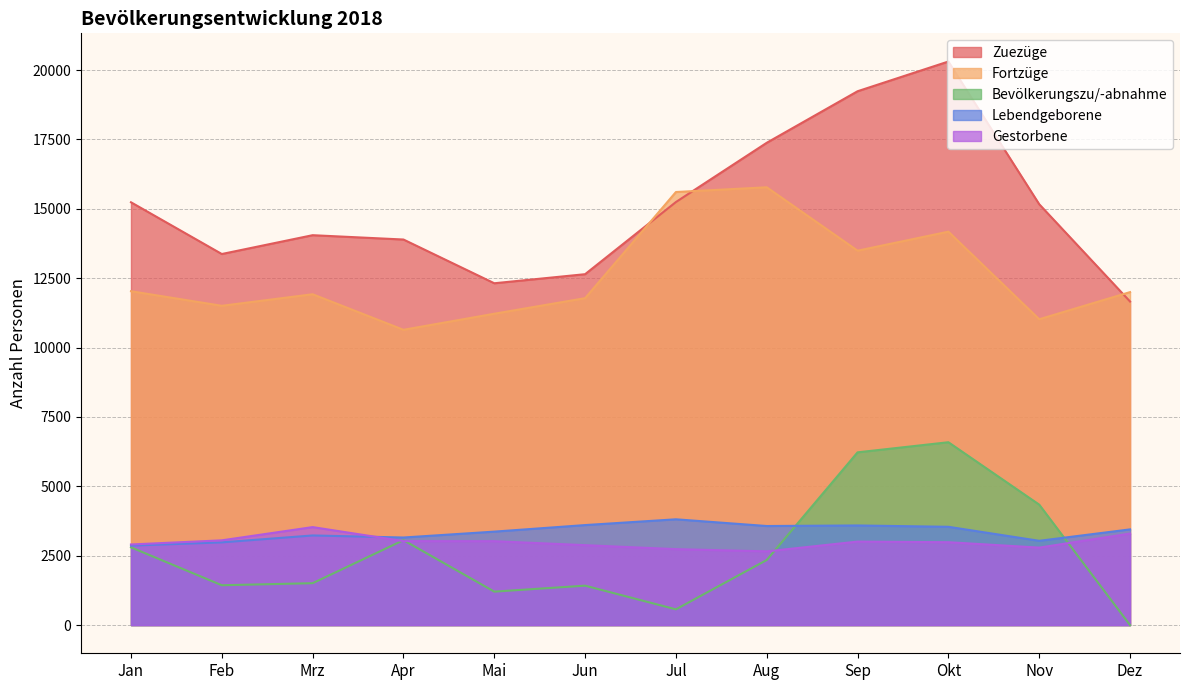

Rank the series at Dez from lowest to highest value.

Bevölkerungszu/-abnahme, Gestorbene, Lebendgeborene, Zuezüge, Fortzüge